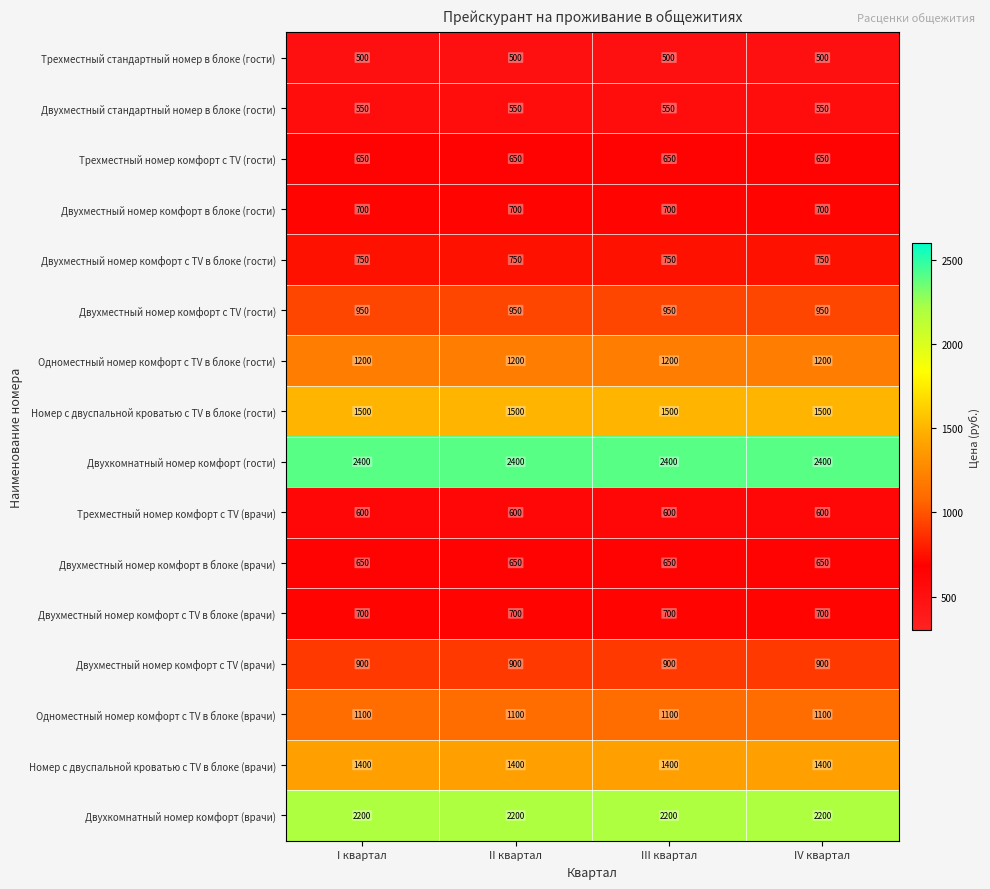

What is the difference between the highest and lowest values at IV квартал?

1900